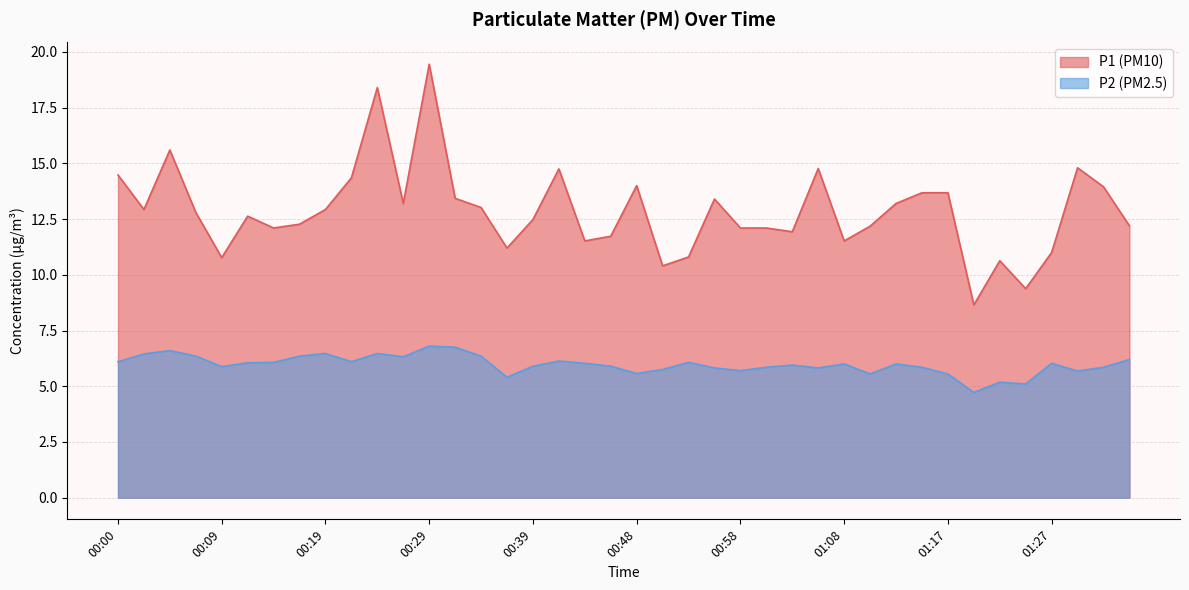

Which series has the largest total across all categories?

P1